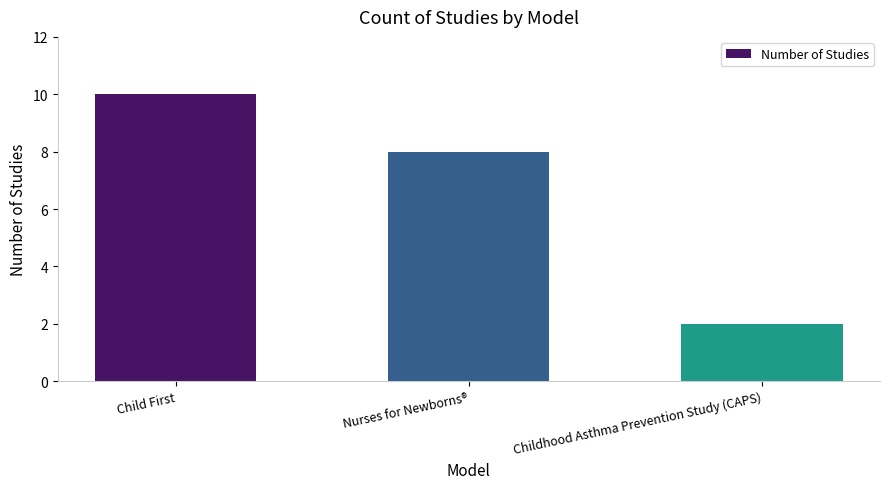

Is it true that the value at Child First is 10?

True